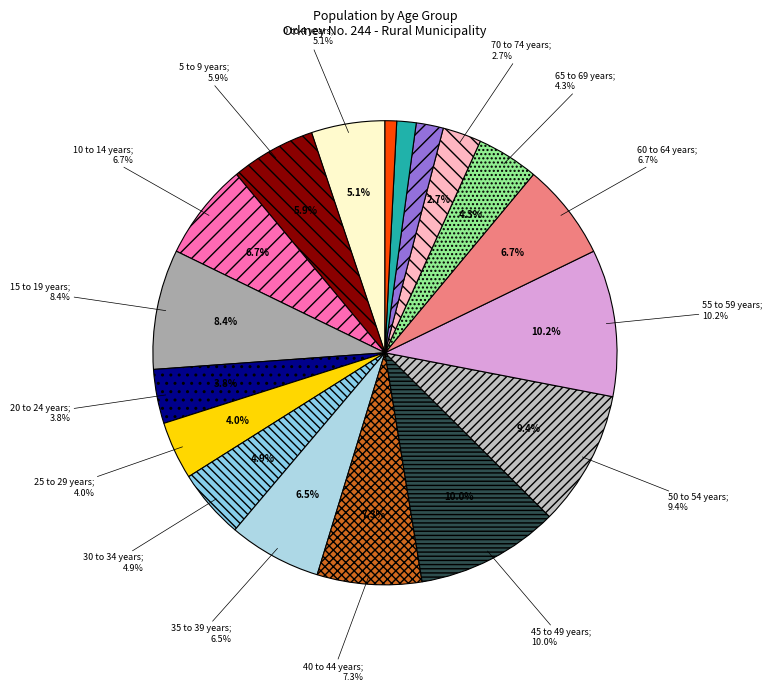

Which category has the smallest portion of the pie?

85 years and over